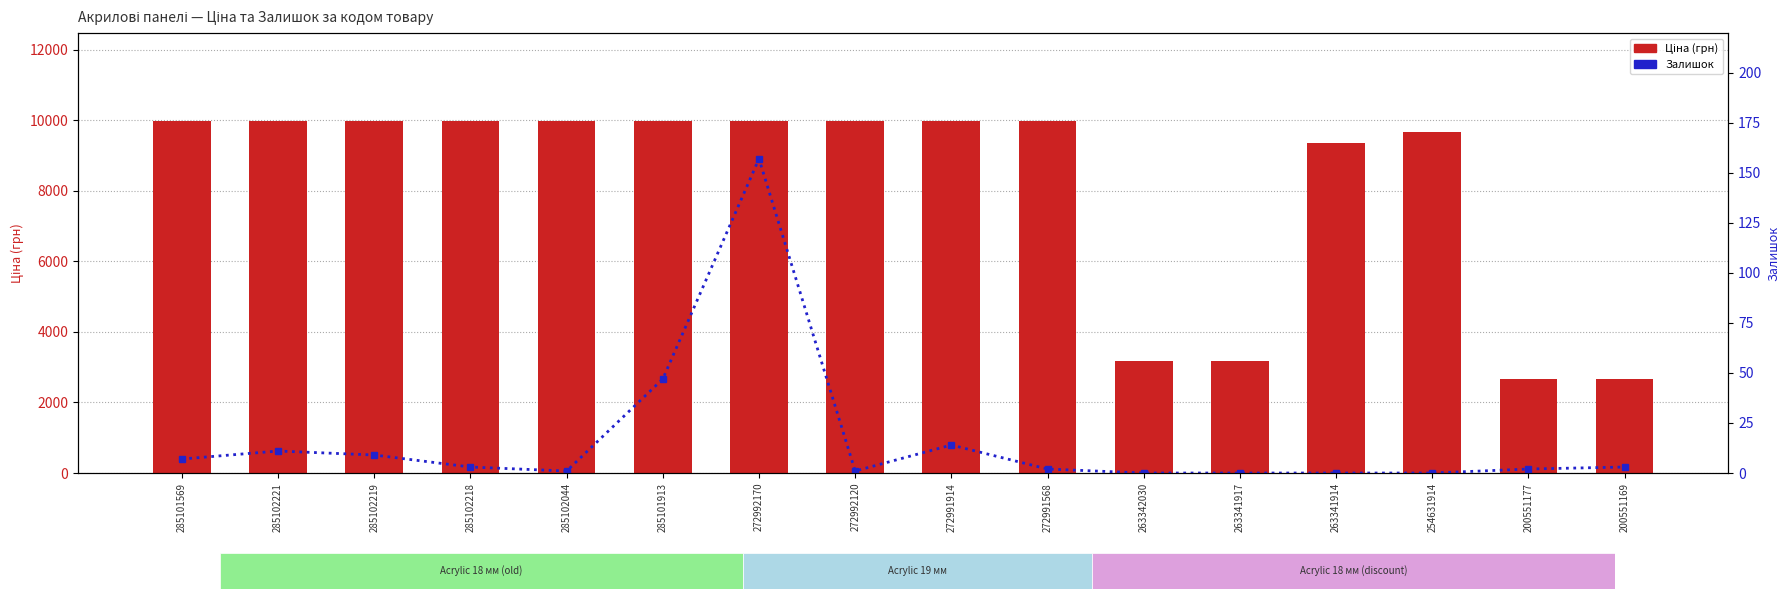

What is the difference between the second highest and second lowest values in the Ціна (грн) series?

7297.1